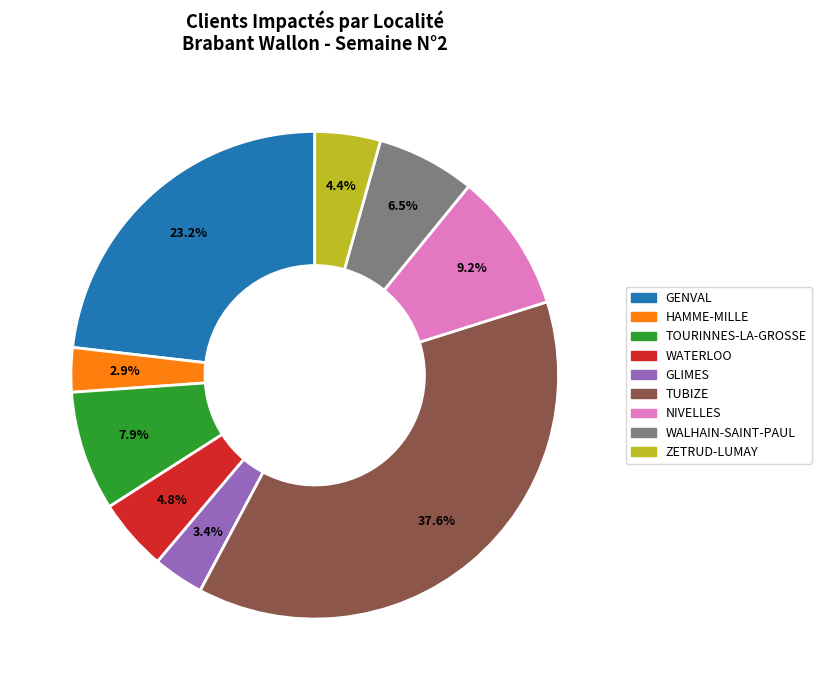

Is there any slice that represents more than half of the pie?

No